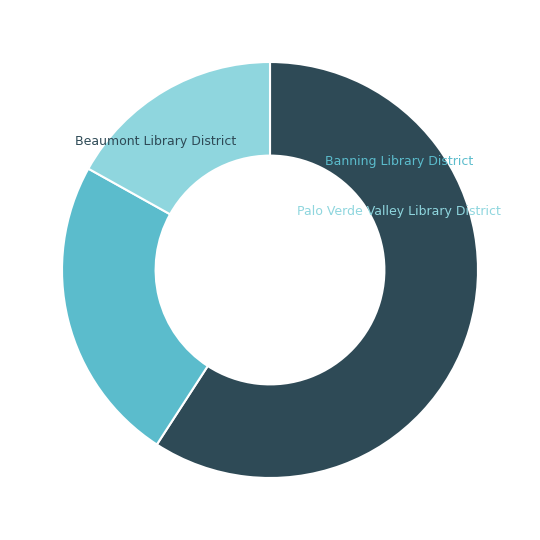

How many segments does this pie chart have?

3